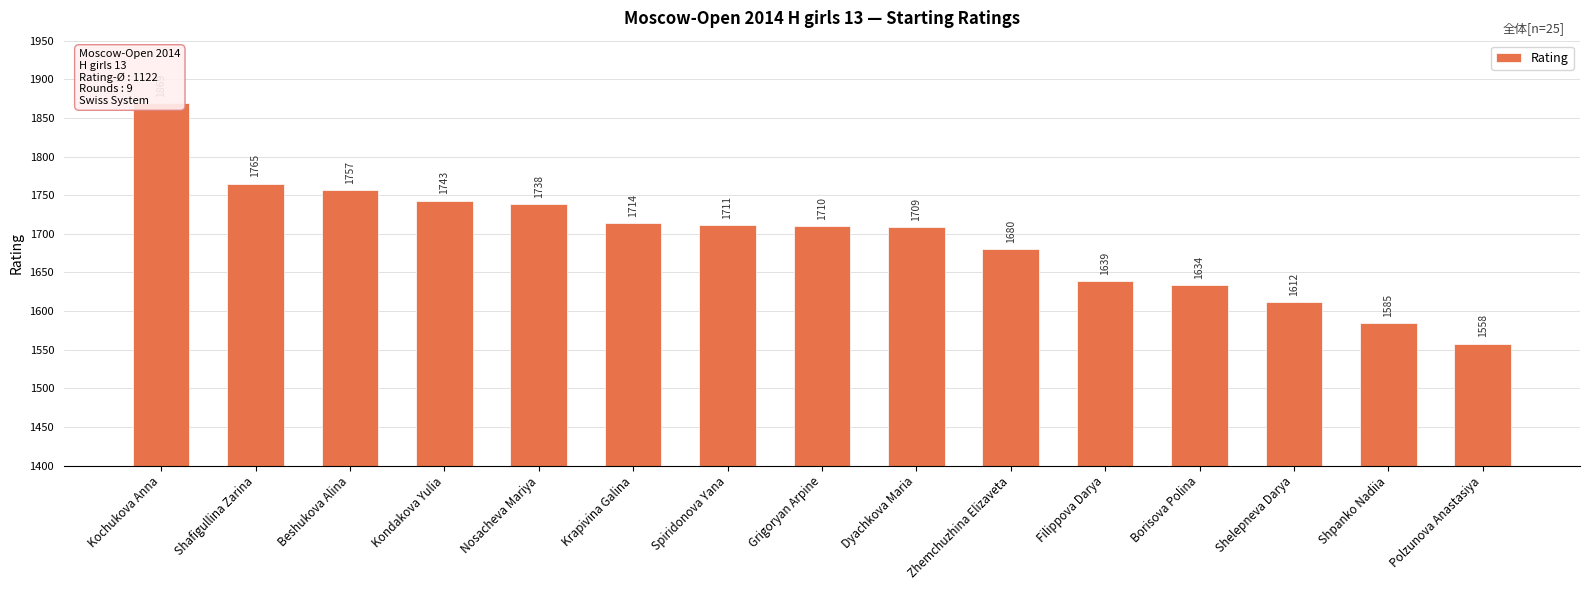

At which label does the data first exceed 1710?

Kochukova Anna